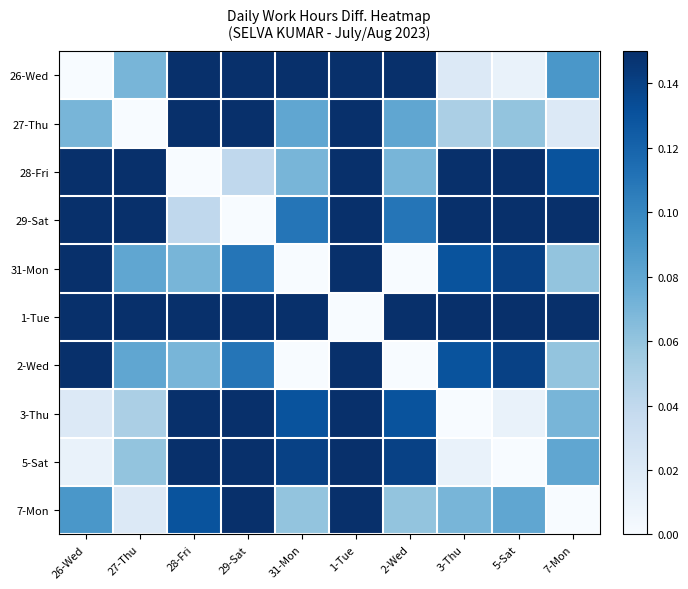

Rank the series at 2-Wed from lowest to highest value.

31-Mon, 2-Wed, 7-Mon, 28-Fri, 27-Thu, 29-Sat, 3-Thu, 5-Sat, 26-Wed, 1-Tue